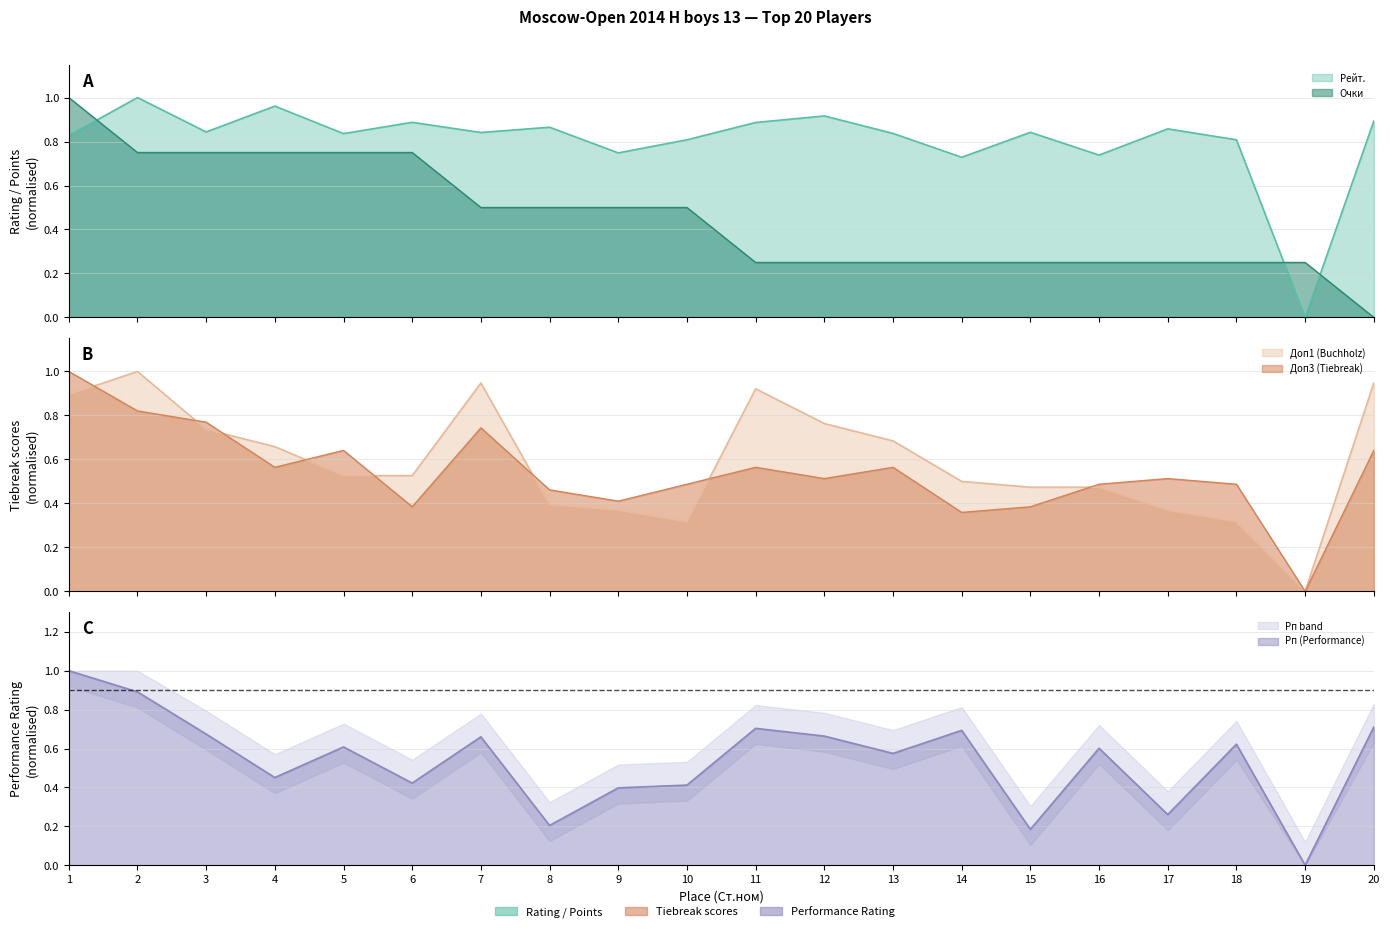

Does the chart display data point markers on the line(s)?

No